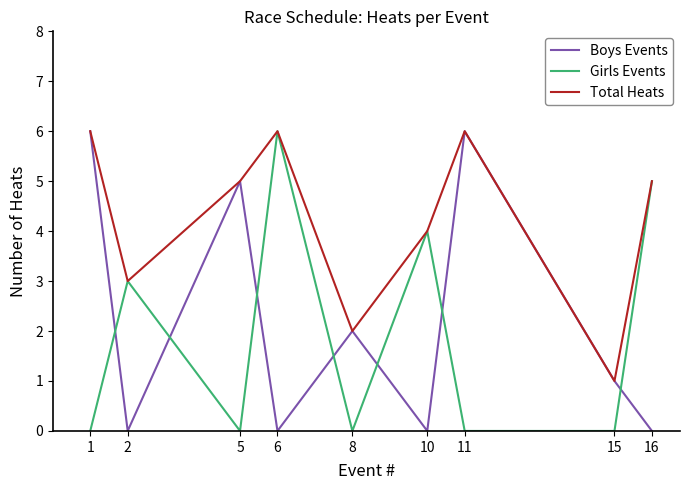

Which series has the largest total across all categories?

Total Heats